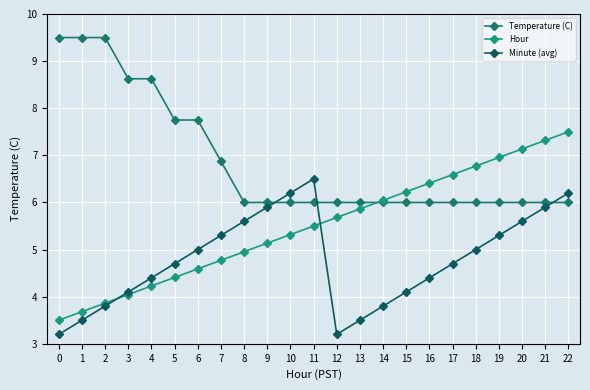

How many intersections are there between Temperature (C) and Hour?

1